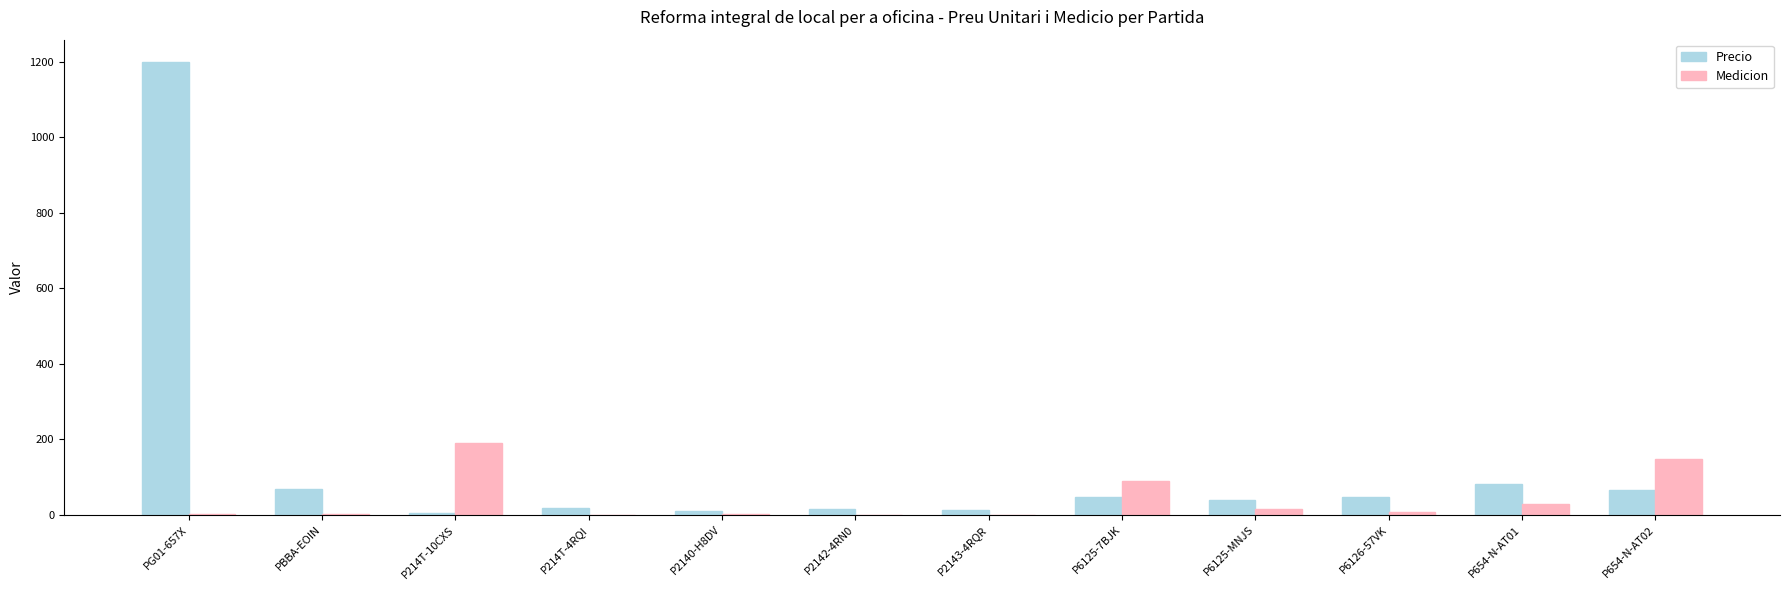

Where is Medicion nearest to the value 95?

P6125-7BJK